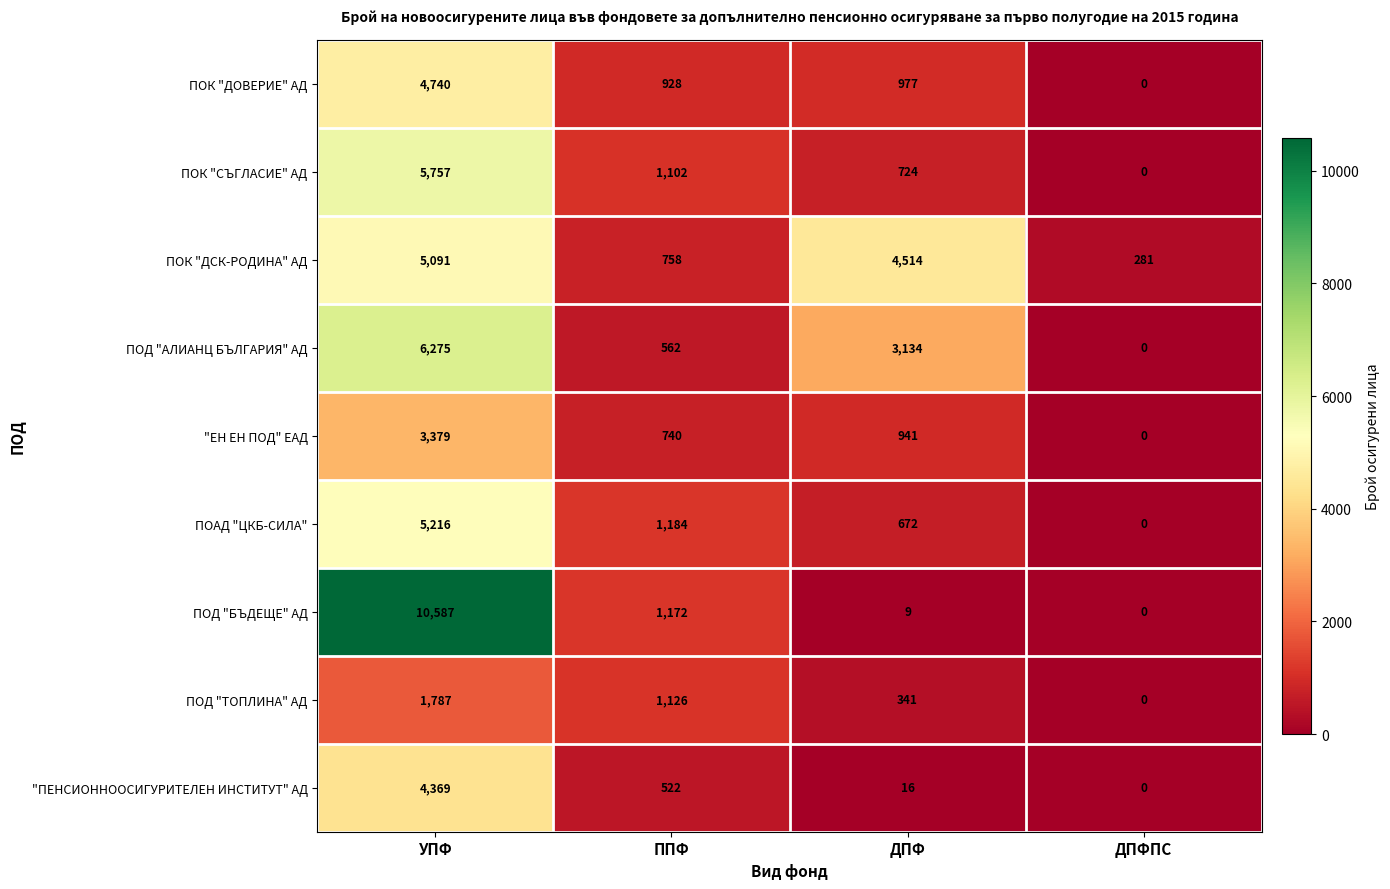

Which series has the largest total across all categories?

ПОД "БЪДЕЩЕ" АД